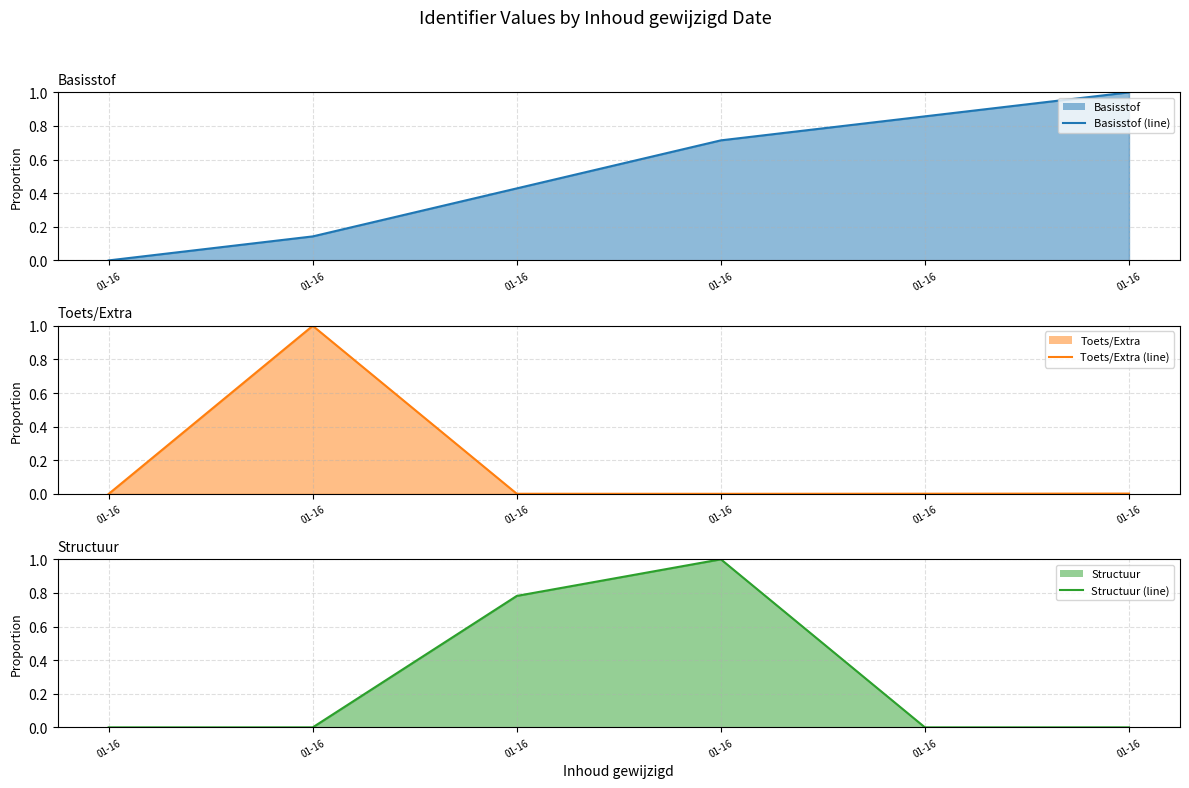

The value of Basisstof (line) at 01-16 is 0.4. True or false?

True